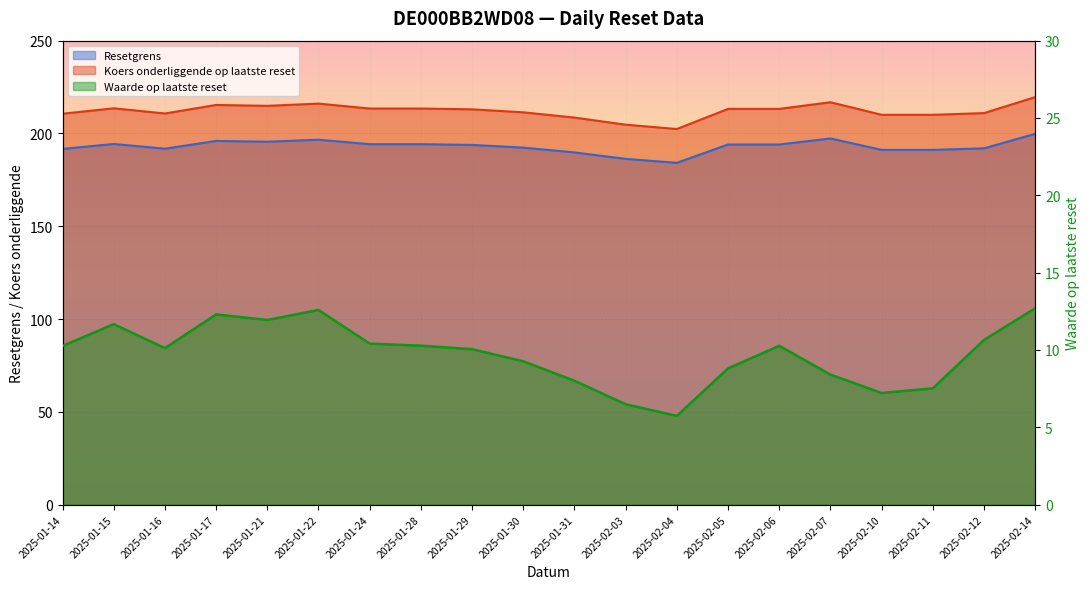

What value does the Koers onderliggende op laatste reset series have at 2025-01-15?

213.6